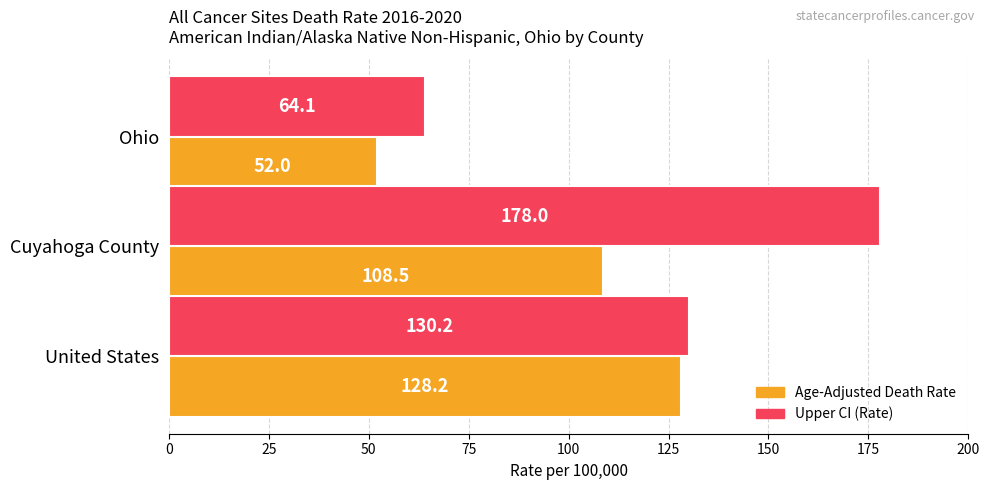

At which category is the sum across all series the highest?

Cuyahoga County